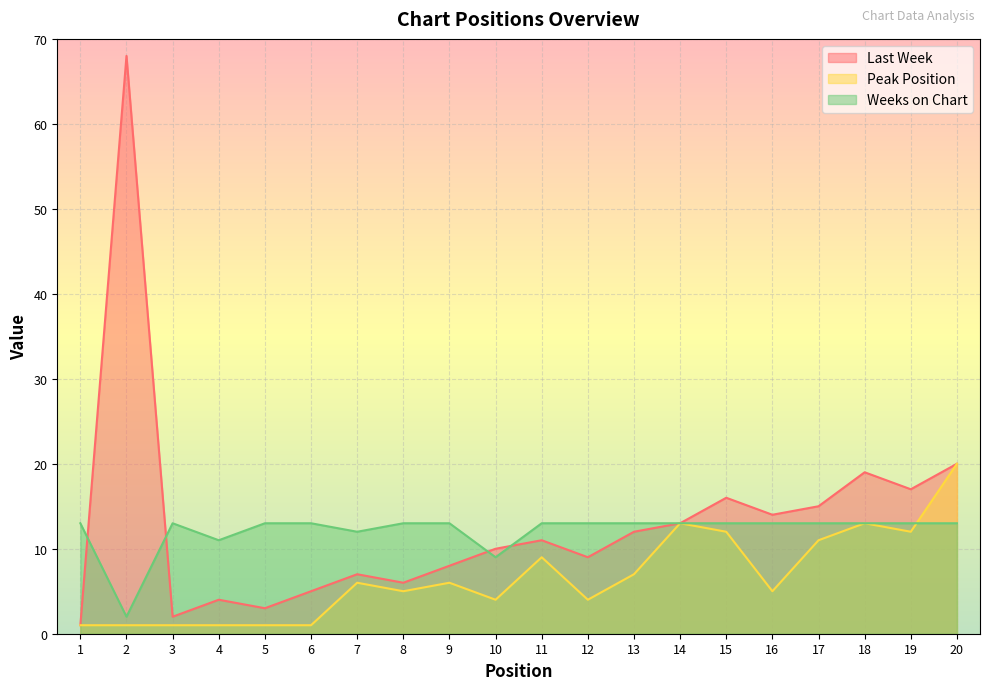

Which series has the largest total across all categories?

Last Week